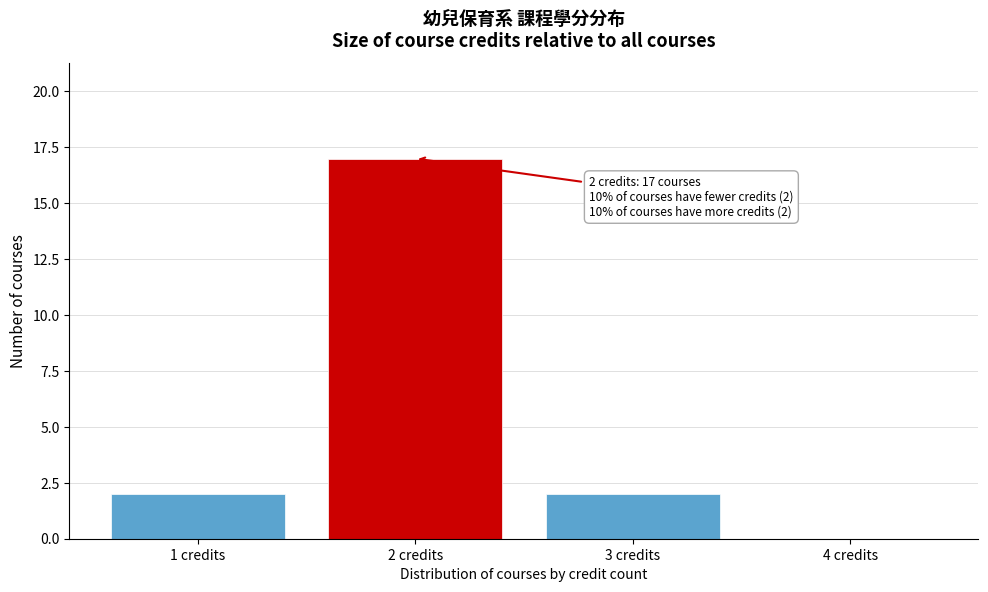

Reading left to right, list all the values displayed in this chart.

1 credits=2	2 credits=17	3 credits=2	4 credits=0